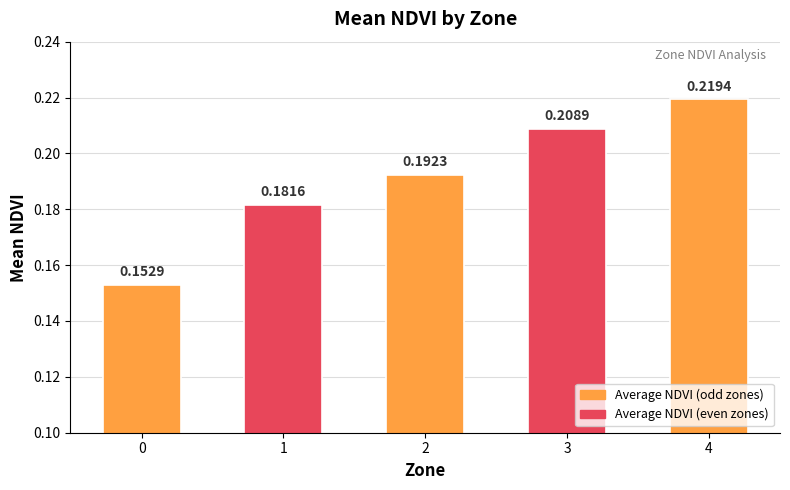

What is the sum of the values at 4 and 3?

0.4